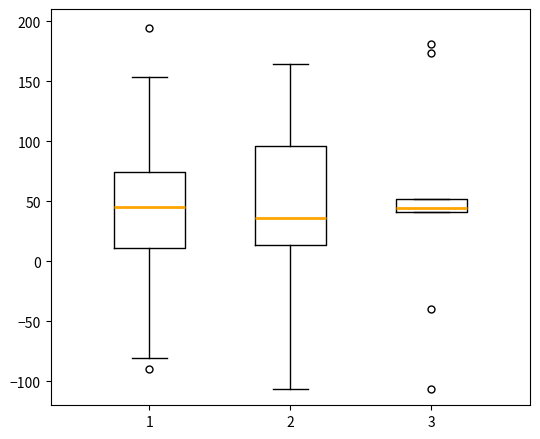

Where does the median line of the box at x = 3 sit on the y-axis? The values are not printed on the chart, so give them approximately, as read against the axis.

45